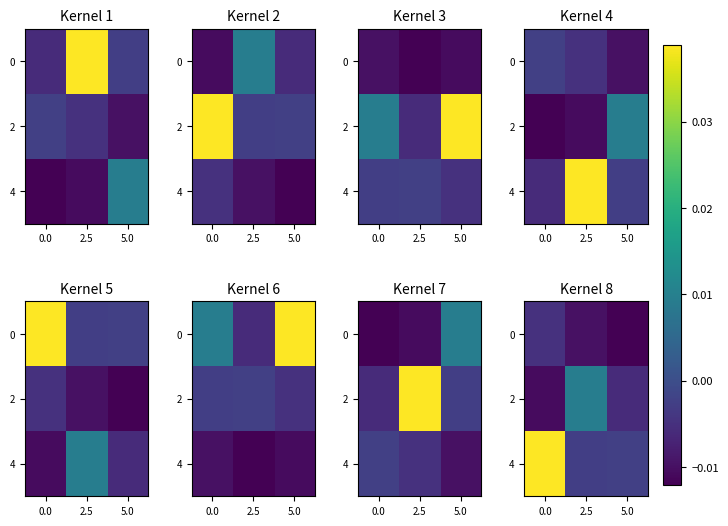

Which has a higher value, 2.5 or 5.0?

2.5